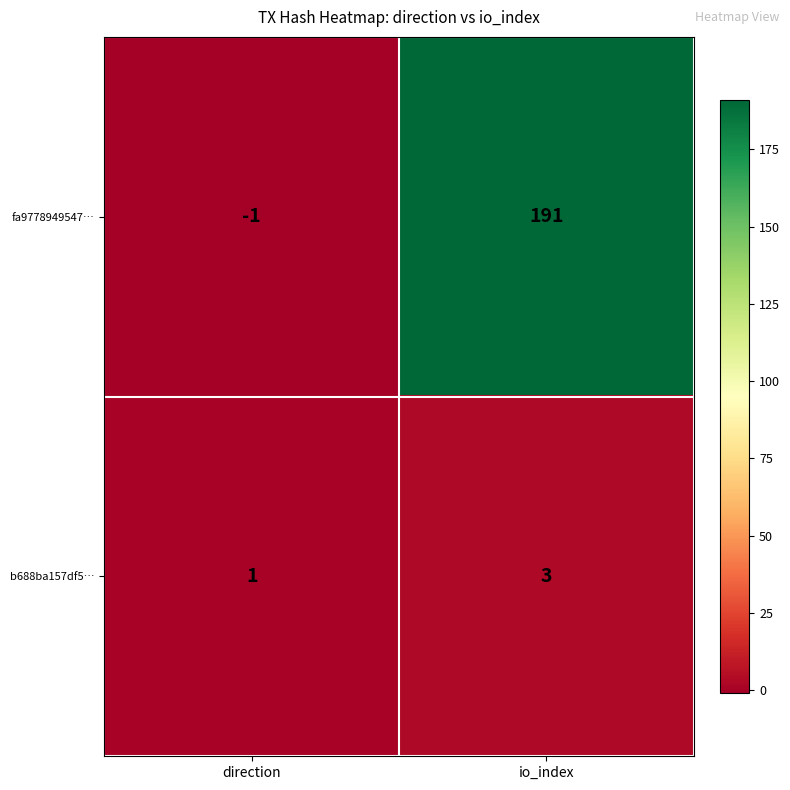

How many data points in b688ba157df5… are less than 3?

1